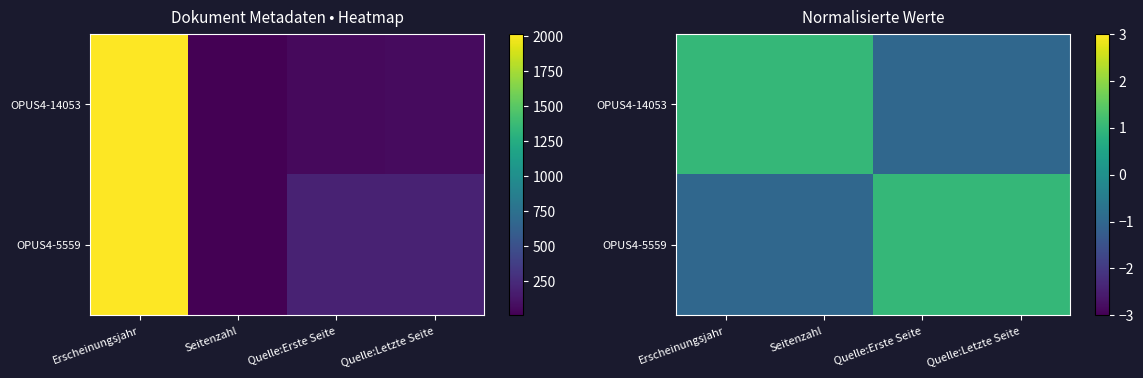

At which label does OPUS4-5559 first exceed 0?

Quelle:Erste Seite